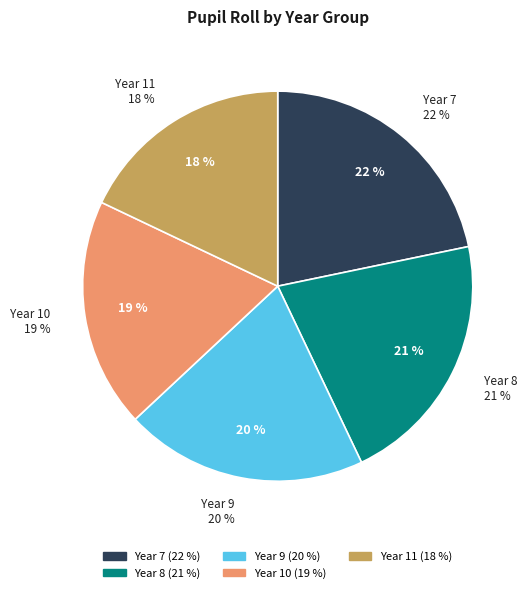

What is the ratio of the value at Year 9 to the value at Year 10?

1.1